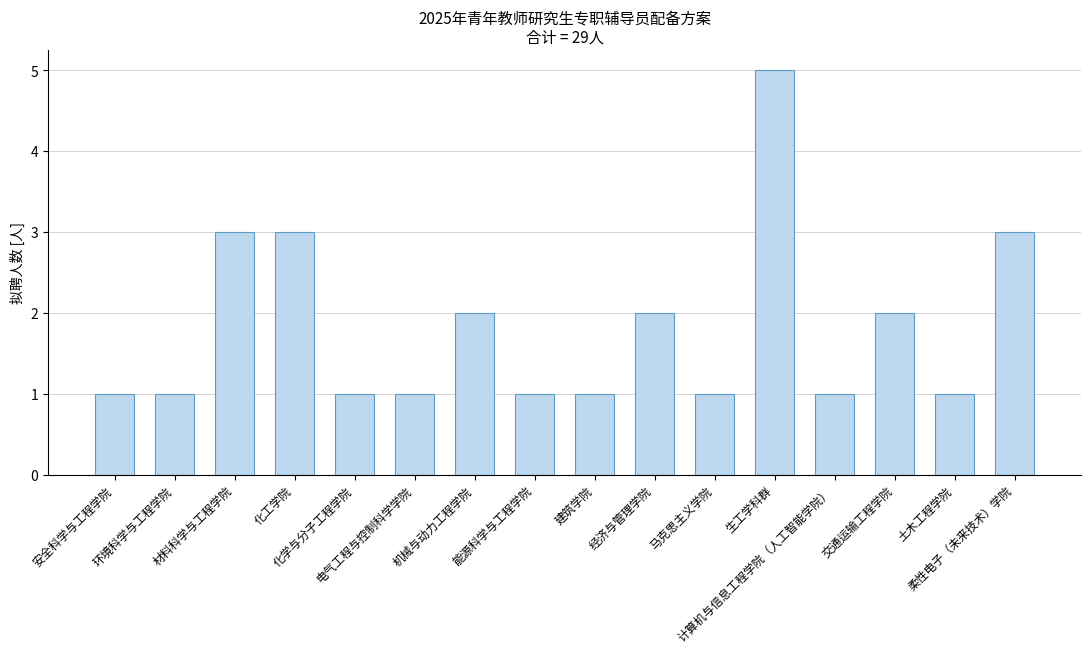

Count the number of categories in the chart.

16